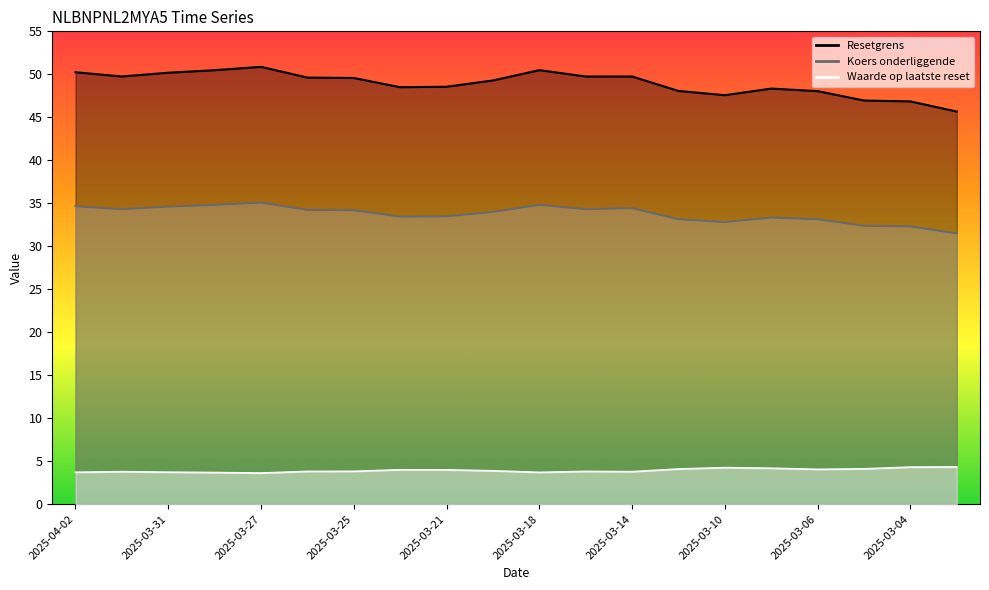

What is the label of the 20th point from the right?

2025-04-02